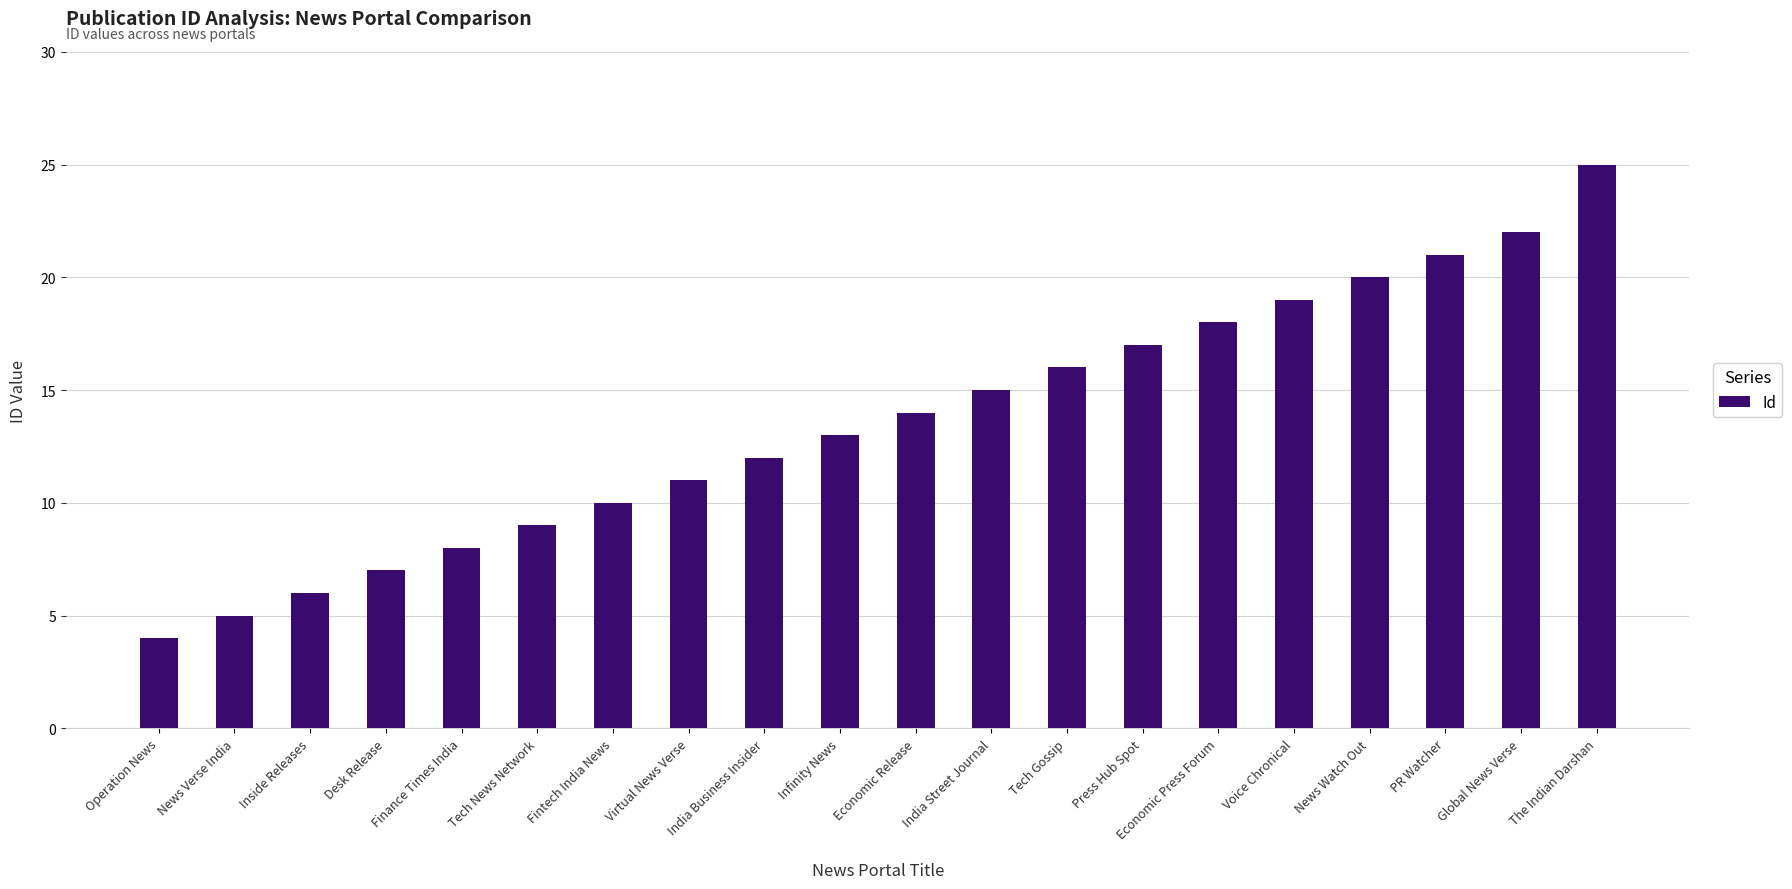

What is the minimum value shown in the chart?

4